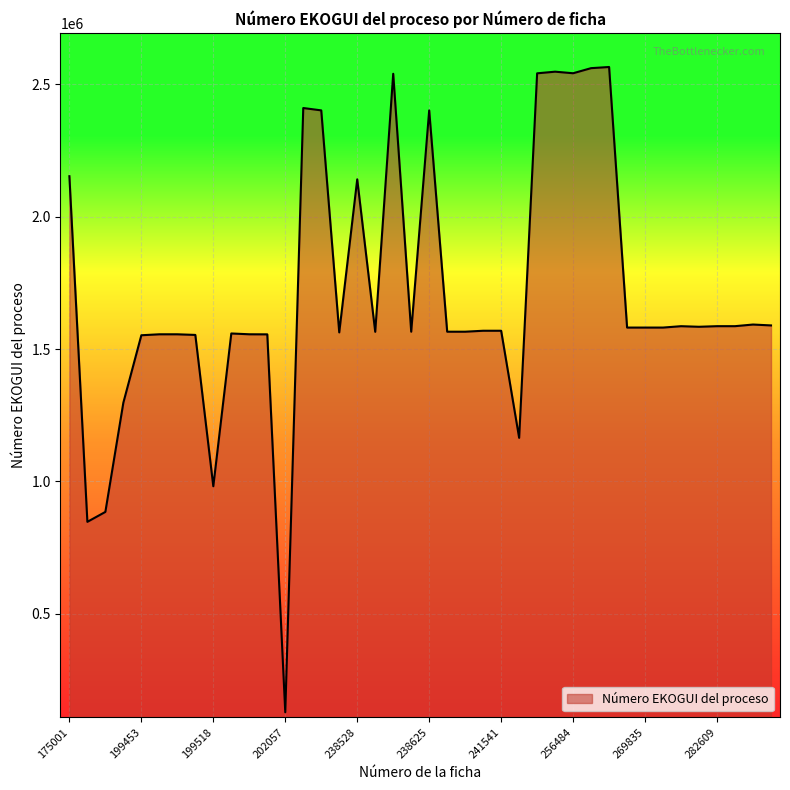

Count the number of categories in the chart.

40